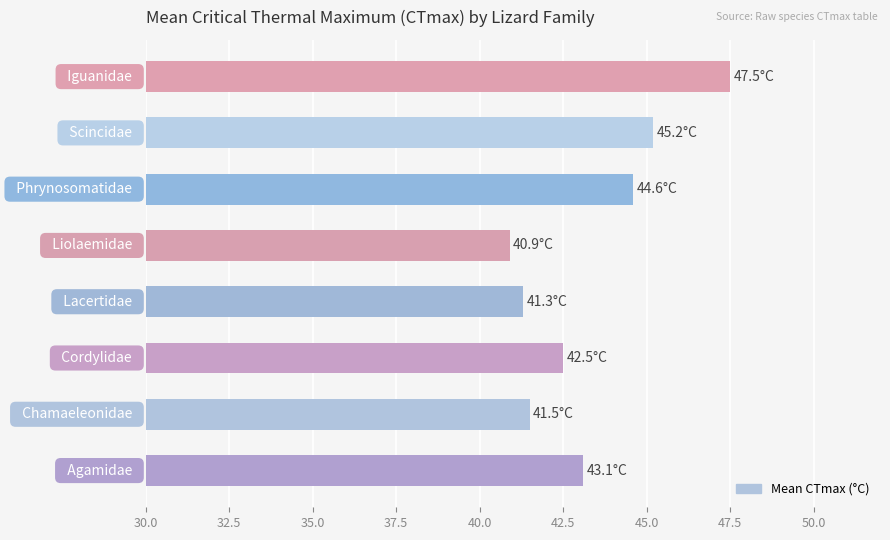

What is the sum of all values?

346.6